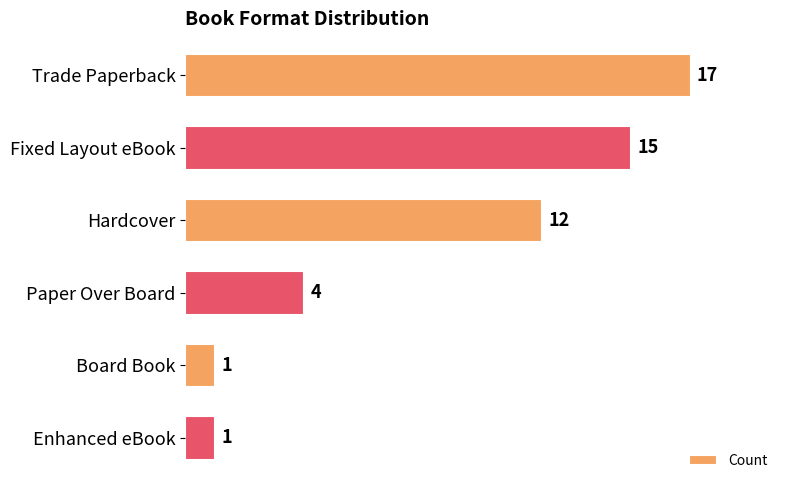

What is the difference between the maximum and minimum values?

16